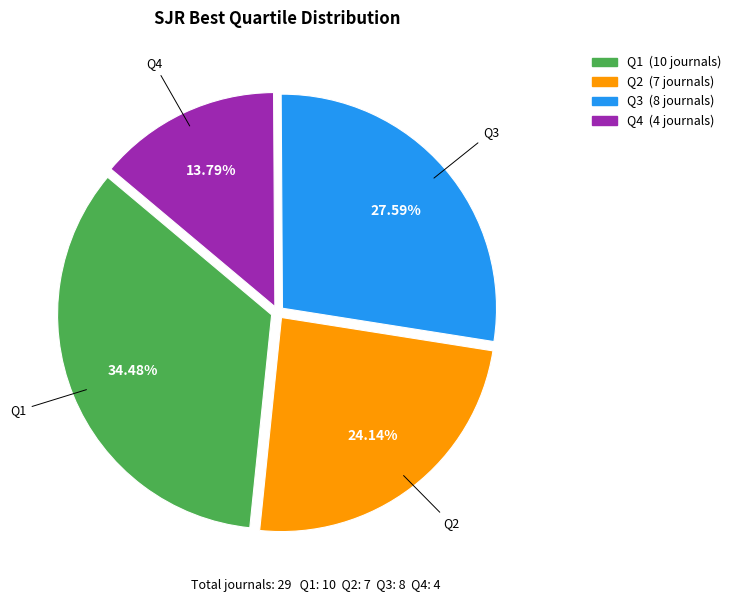

To the nearest percent, what is the difference between the largest and smallest slice percentages?

21%